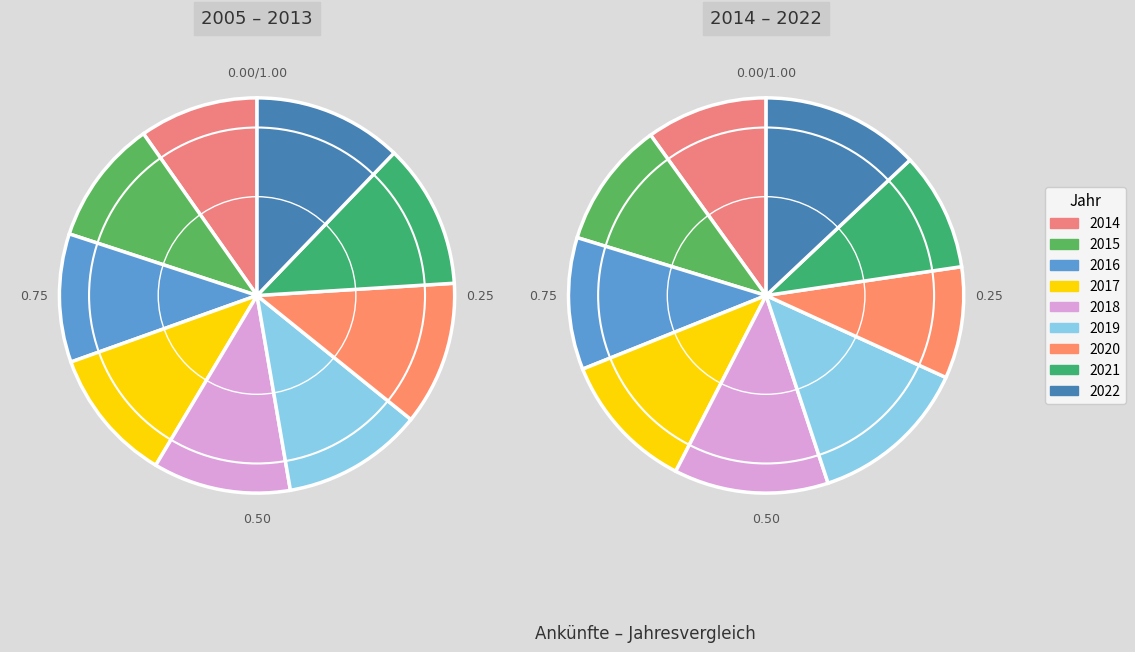

How many slices are in this pie chart?

18